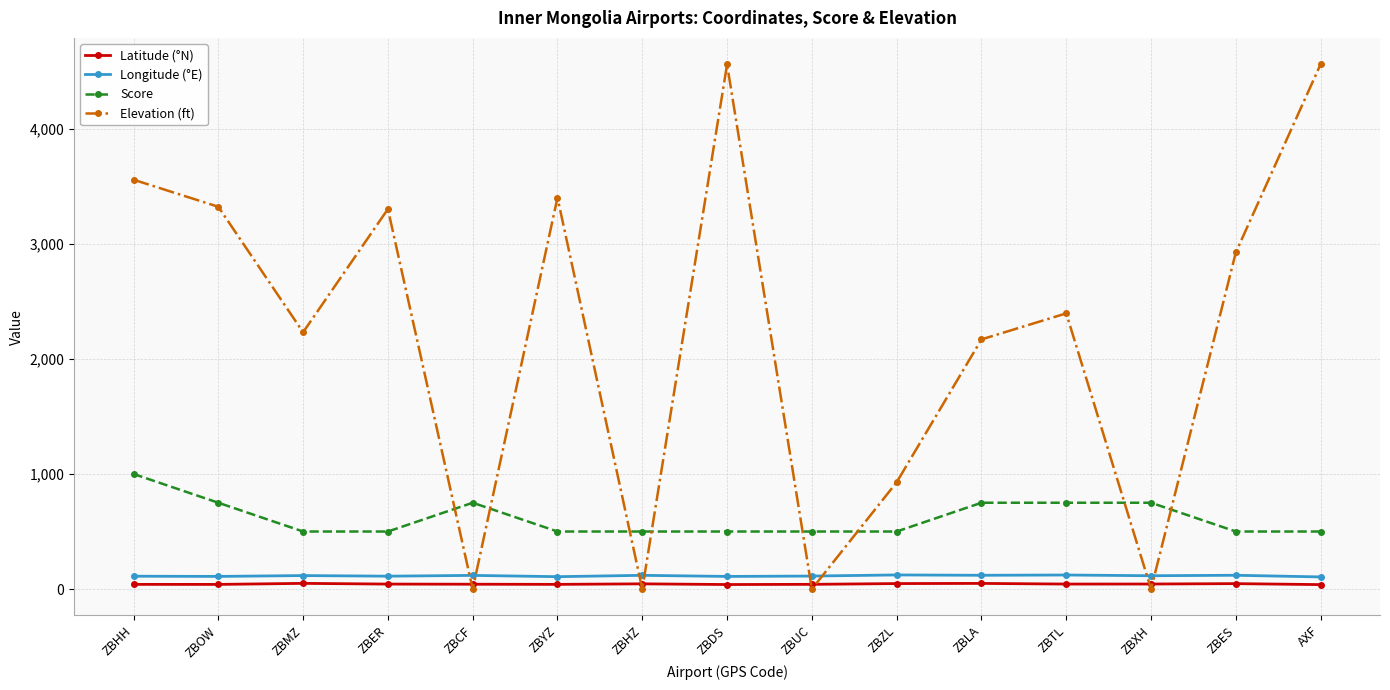

What position from the left is ZBXH?

13